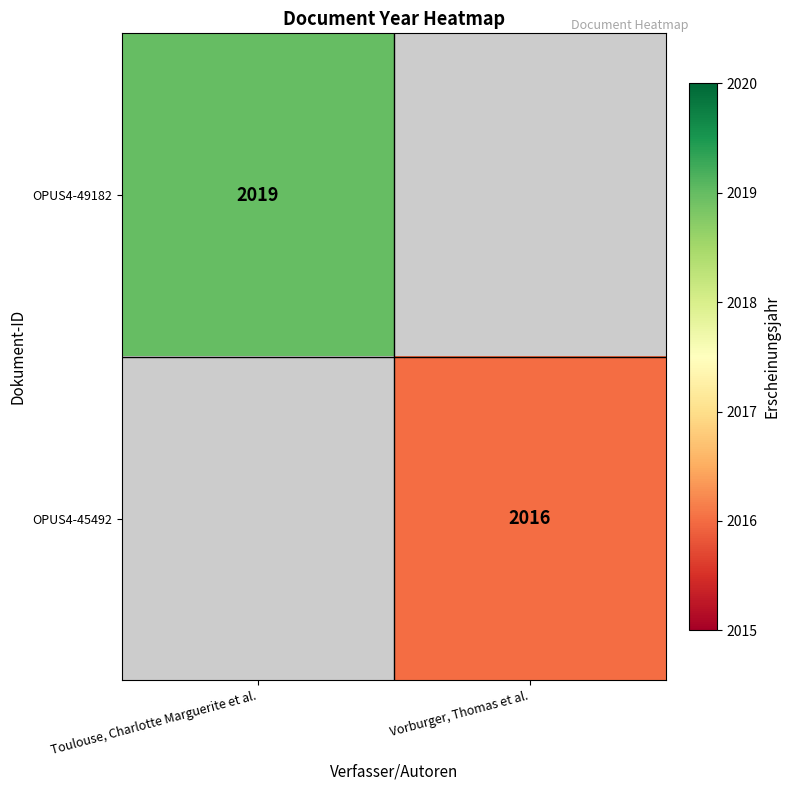

How many categories are shown in the chart?

2